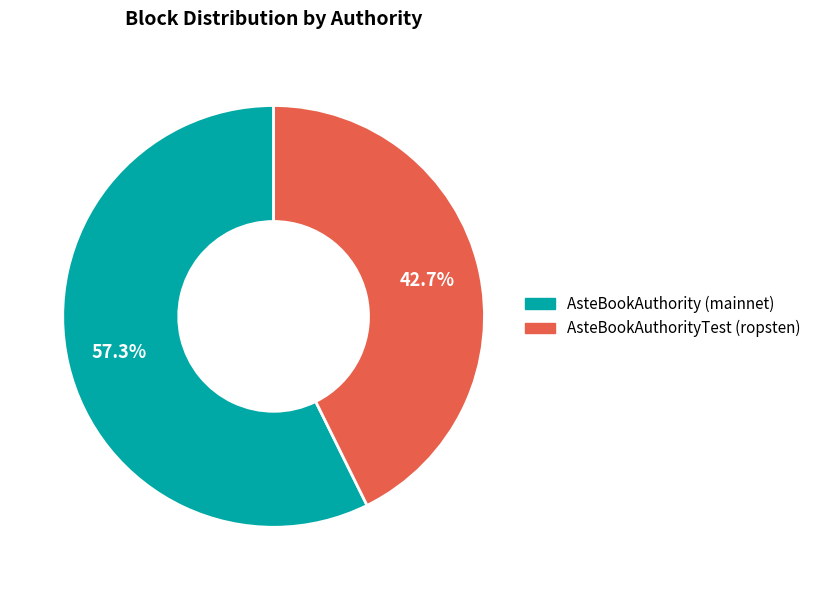

True or false: AsteBookAuthority (mainnet) accounts for 46% of the total.

False